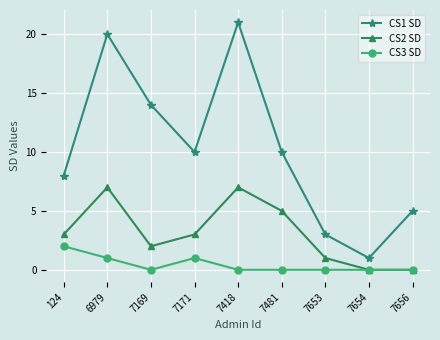

Is it true that CS1 SD equals 3 at 7656?

False